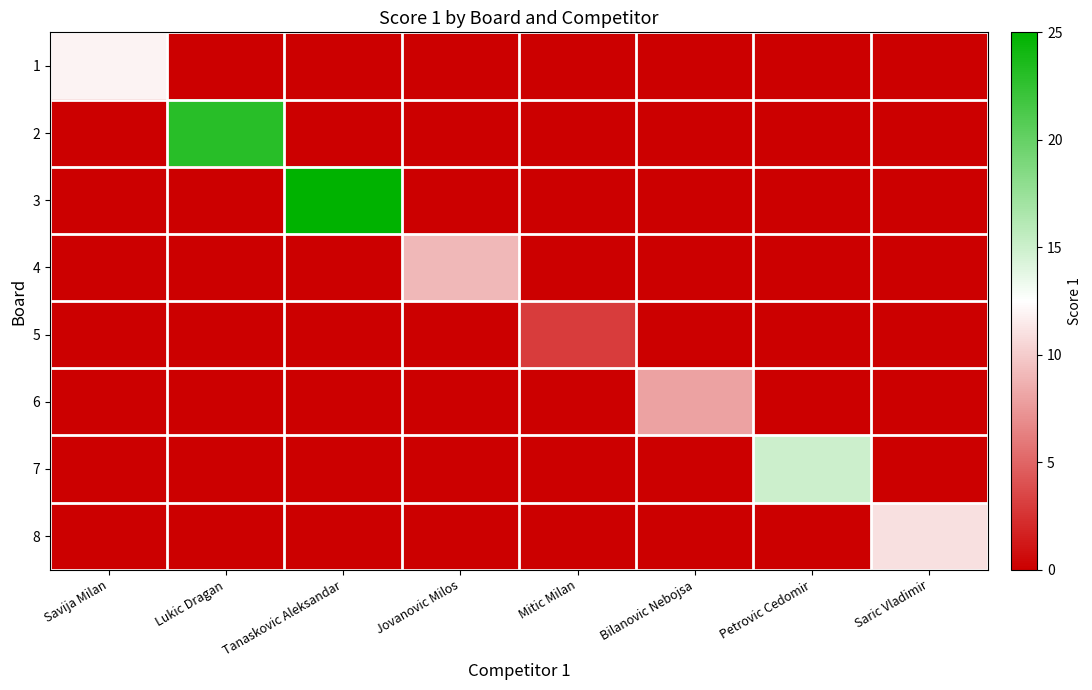

Which label corresponds to the largest value in the chart?

Tanaskovic Aleksandar